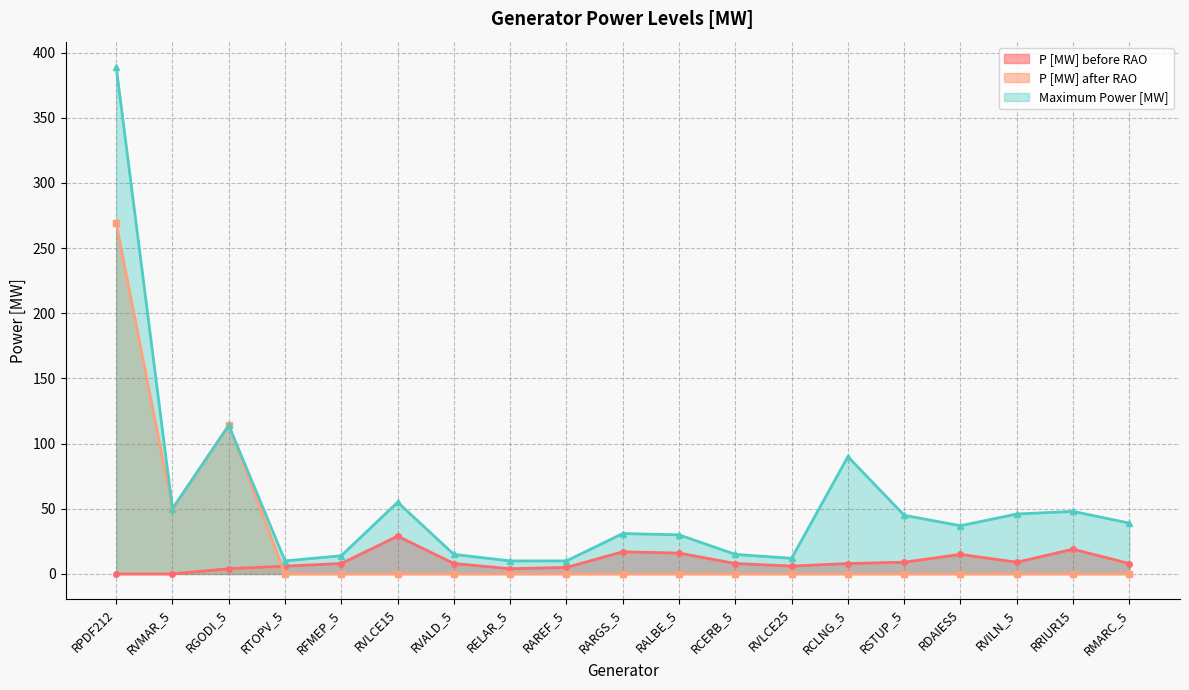

Read the P [MW] after RAO value at RGODI_5, to the nearest 5.

115